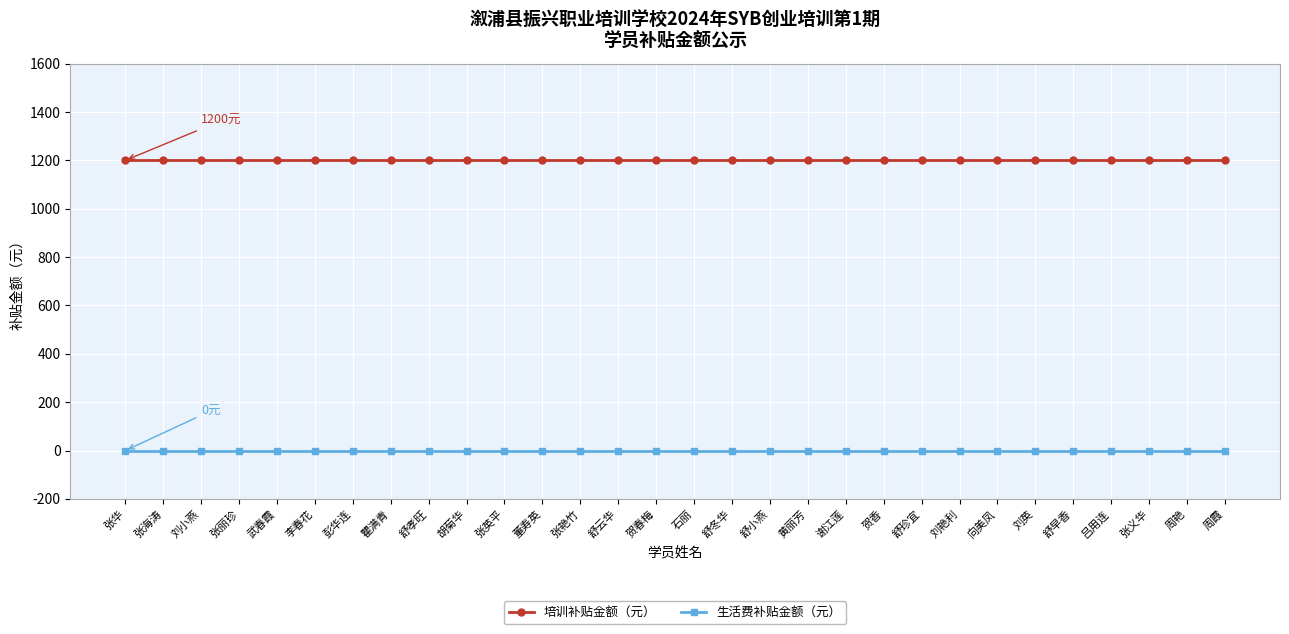

What position from the left is 周艳?

29